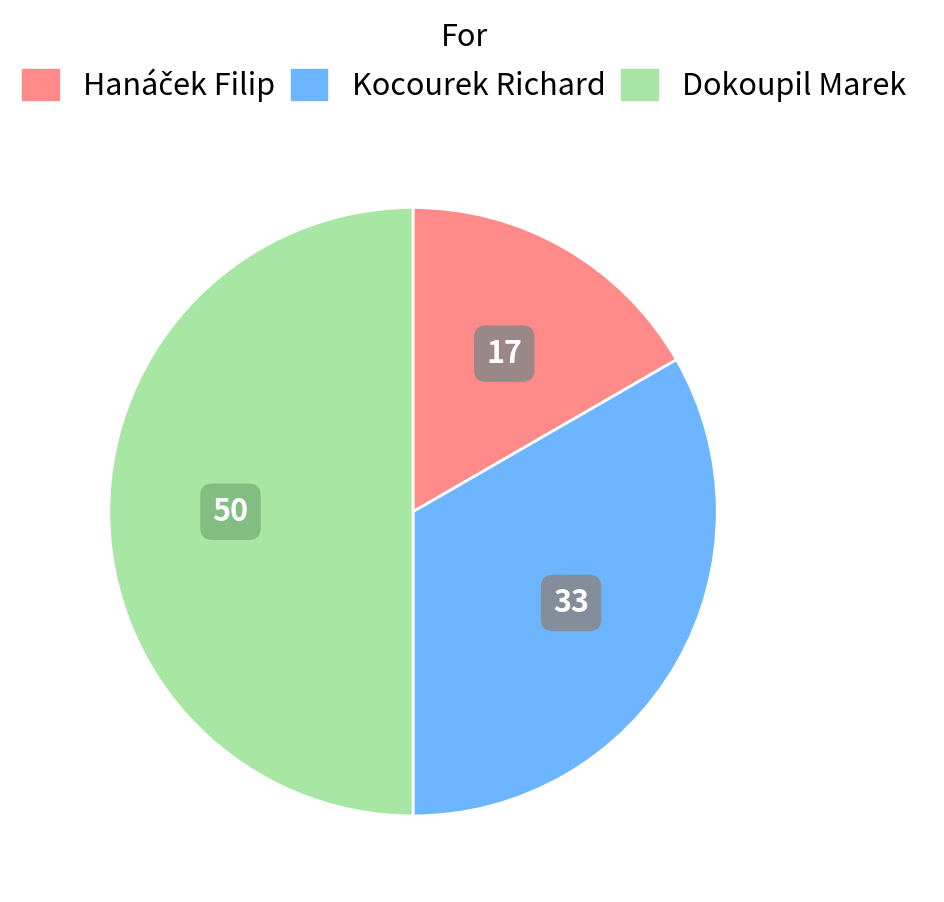

Does Kocourek Richard represent more than half of the total?

No